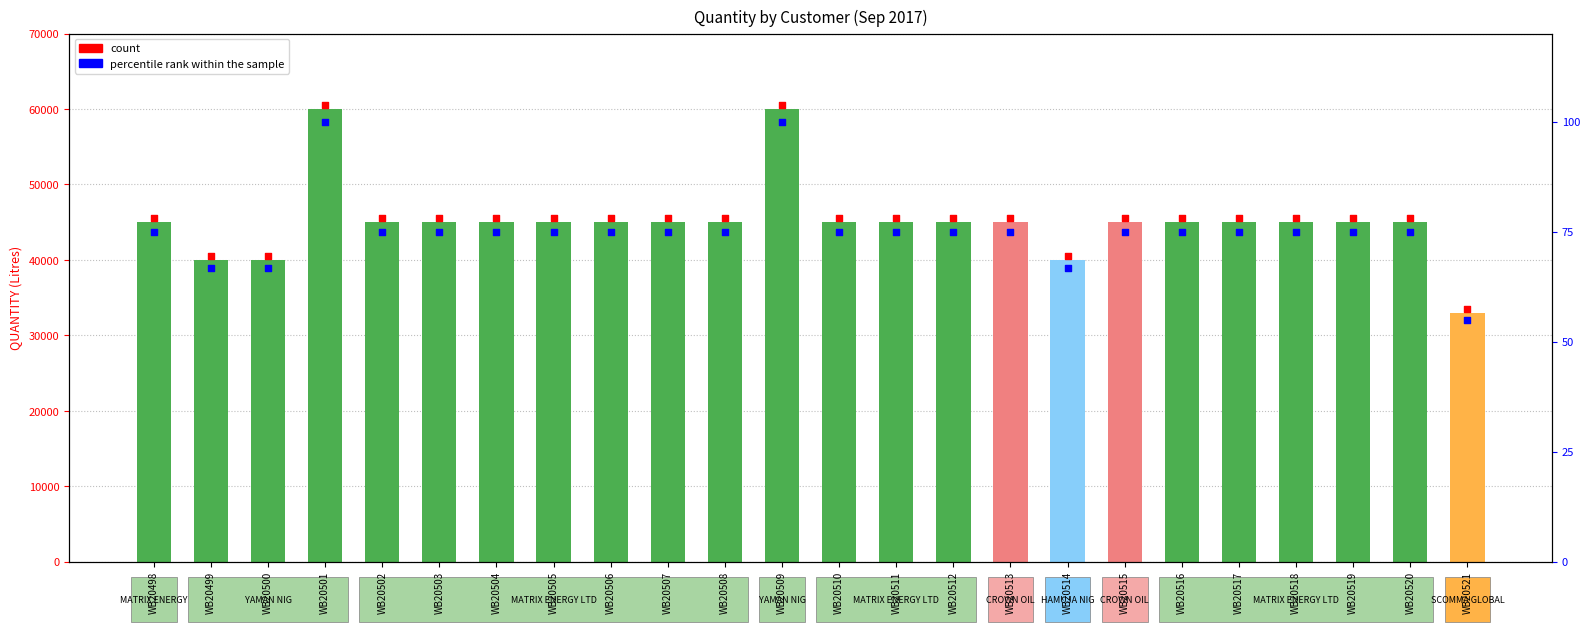

What is the total value across all series at WB20517?

90575.0